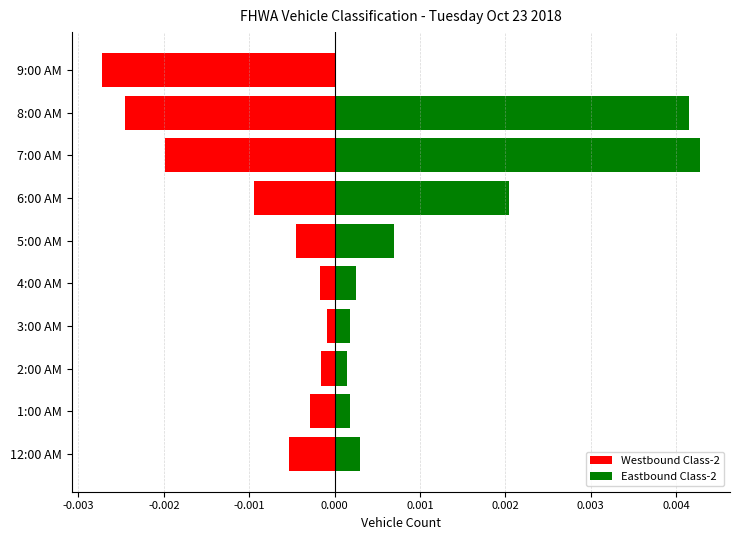

Reading left to right, extract all data points from this chart.

Westbound Class-2: -0.0	-0.0	-0.0	-0.0	-0.0	-0.0	-0.0	-0.0	-0.0	-0.0
Eastbound Class-2: 0.0	0.0	0.0	0.0	0.0	0.0	0.0	0.0	0.0	0.0